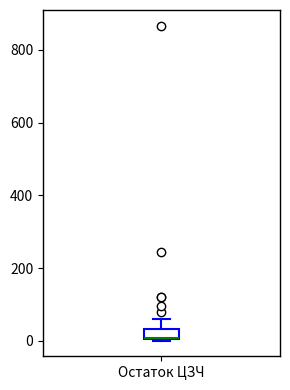

Where is the upper edge of the box for Остаток ЦЗЧ on the y-axis? The values are not printed on the chart, so give them approximately, as read against the axis.

40